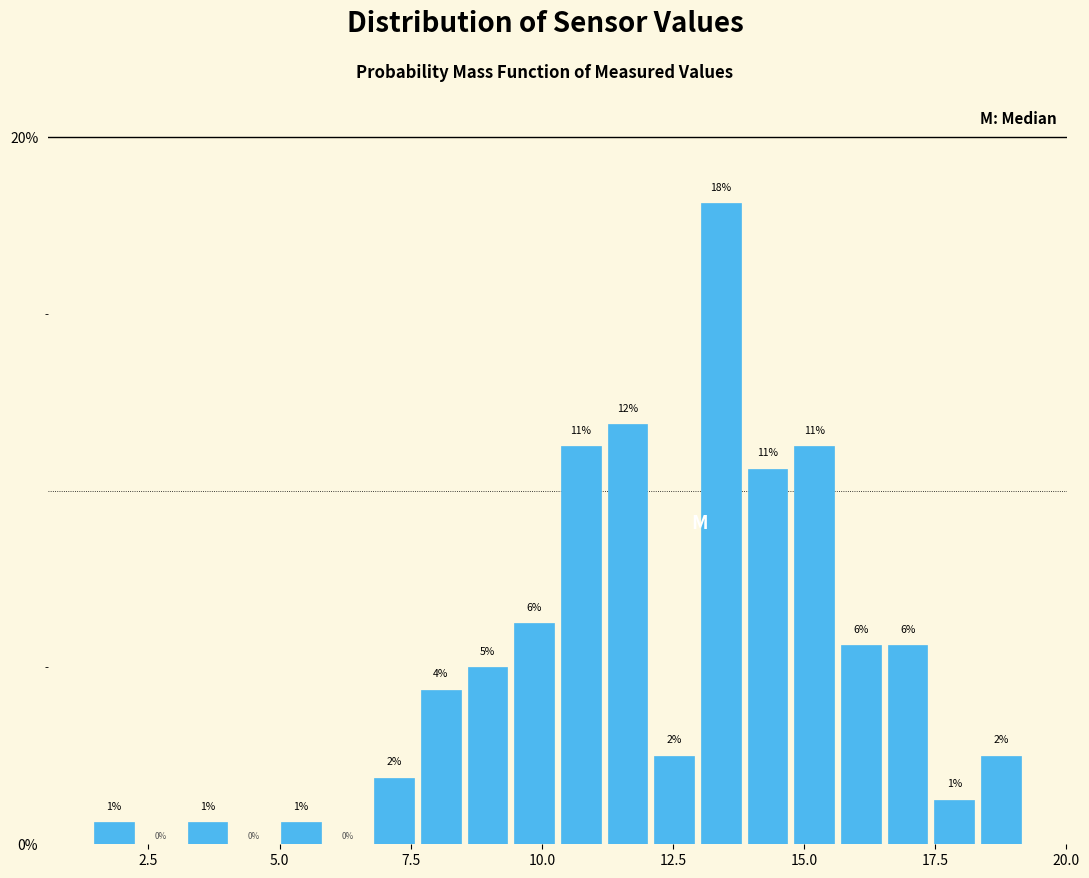

Around what value on the x-axis is the tallest bar? Give the approximate position of its centre, as read against the axis.

13.5